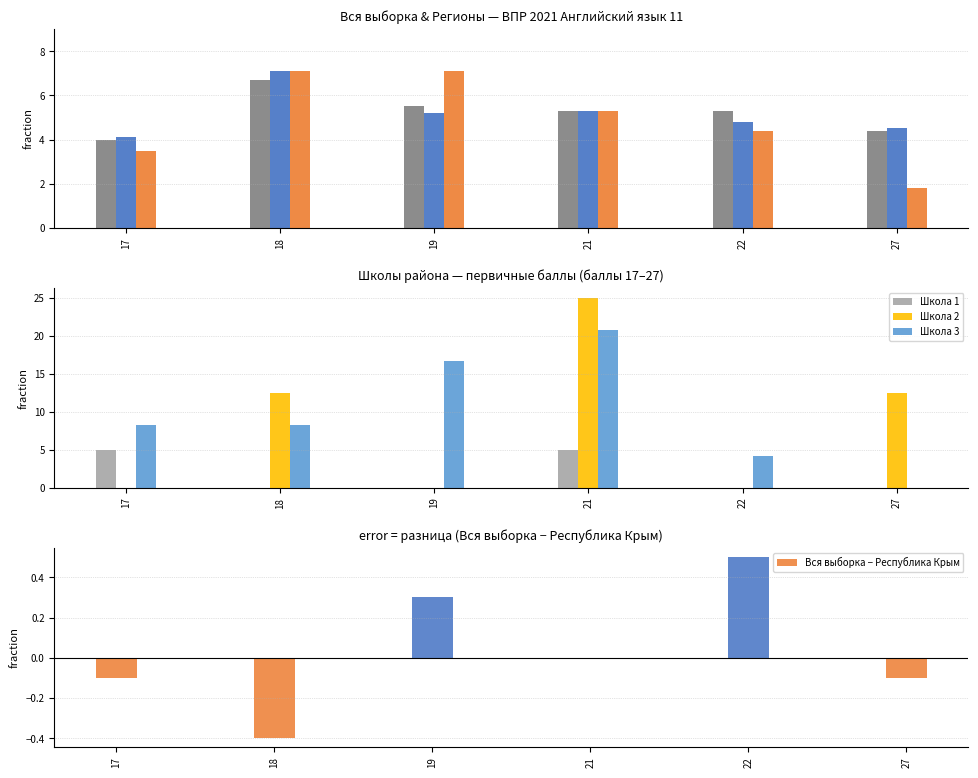

At how many categories does at least one series exceed 16?

2